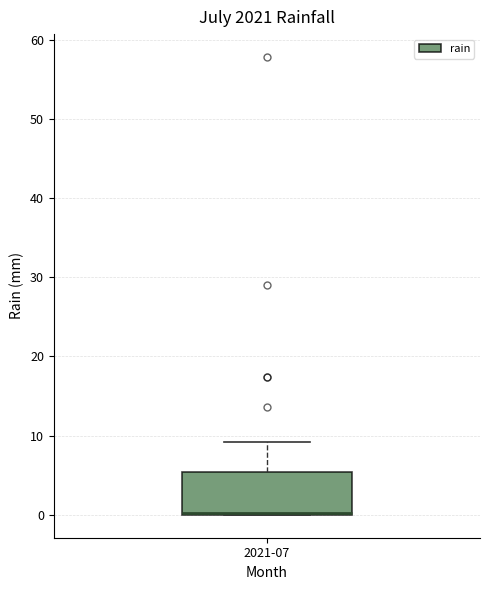

Transcribe this box plot: give where the median line is, the range the box spans, and where the two whiskers end, as read against the y-axis. The values are not printed on the chart, so give them approximately, as read against the axis.

median 0 (drawn on the box's lower edge), box 0 to 5, whiskers 0 to 9